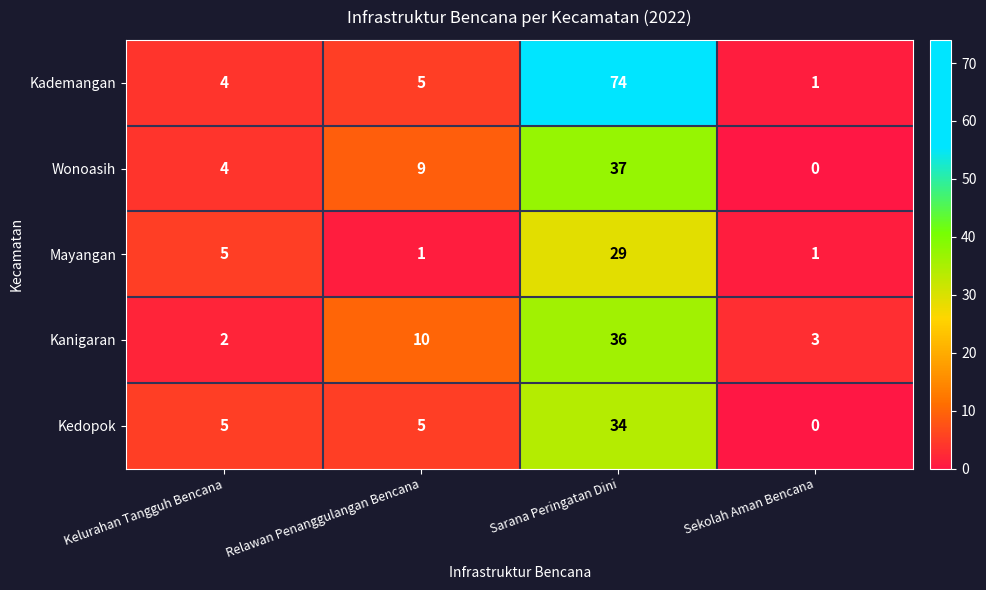

How many positive values does the Kedopok series have?

3